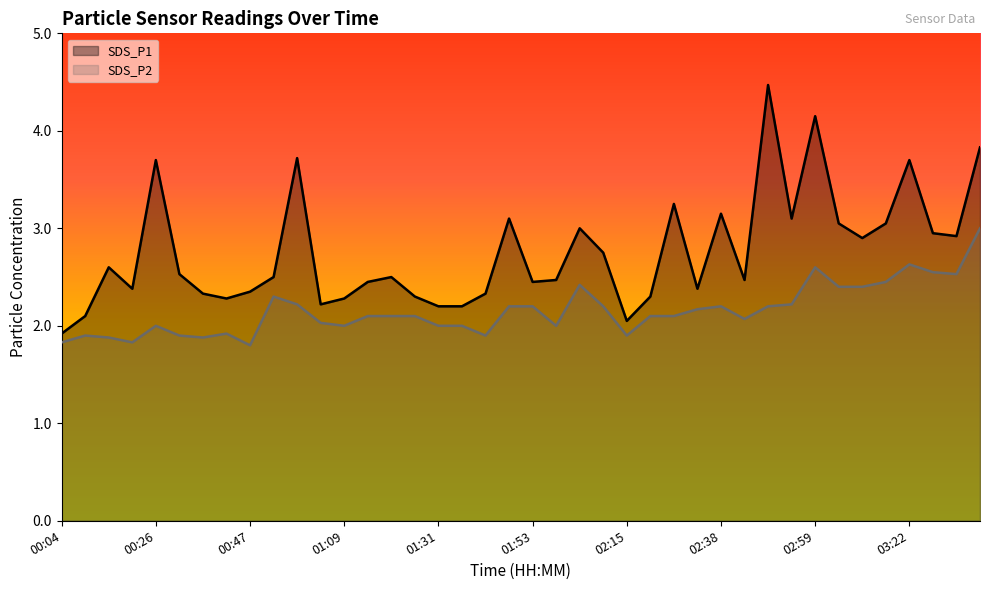

Reading left to right, extract all data points from this chart.

SDS_P1: 1.9	2.1	2.6	2.4	3.7	2.5	2.3	2.3	2.4	2.5	3.7	2.2	2.3	2.5	2.5	2.3	2.2	2.2	2.3	3.1	2.5	2.5	3.0	2.8	2.0	2.3	3.2	2.4	3.1	2.5	4.5	3.1	4.2	3.0	2.9	3.0	3.7	3.0	2.9	3.8
SDS_P2: 1.8	1.9	1.9	1.8	2.0	1.9	1.9	1.9	1.8	2.3	2.2	2.0	2.0	2.1	2.1	2.1	2.0	2.0	1.9	2.2	2.2	2.0	2.4	2.2	1.9	2.1	2.1	2.2	2.2	2.1	2.2	2.2	2.6	2.4	2.4	2.5	2.6	2.5	2.5	3.0